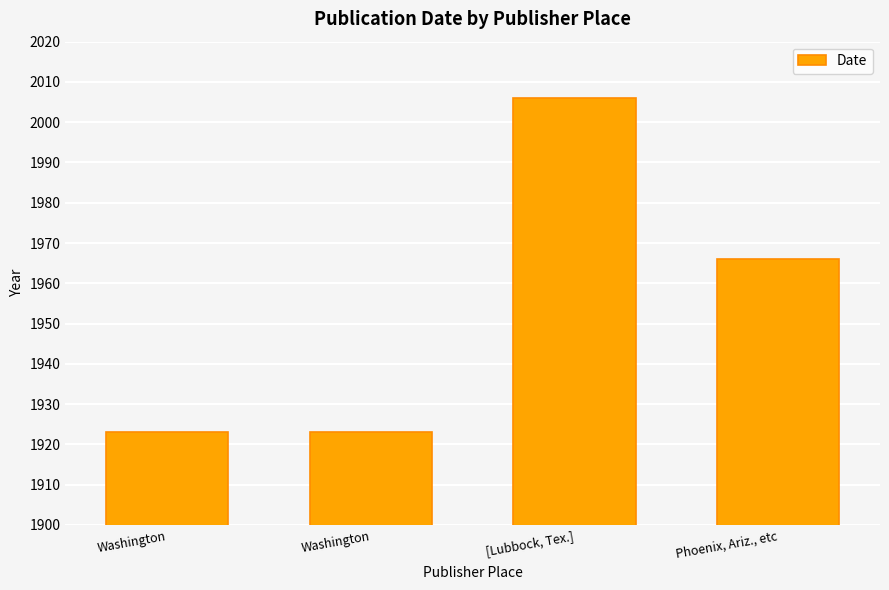

Reading left to right, transcribe all the data shown in this chart.

Washington=1923	Washington=1923	[Lubbock, Tex.]=2006	Phoenix, Ariz., etc=1966